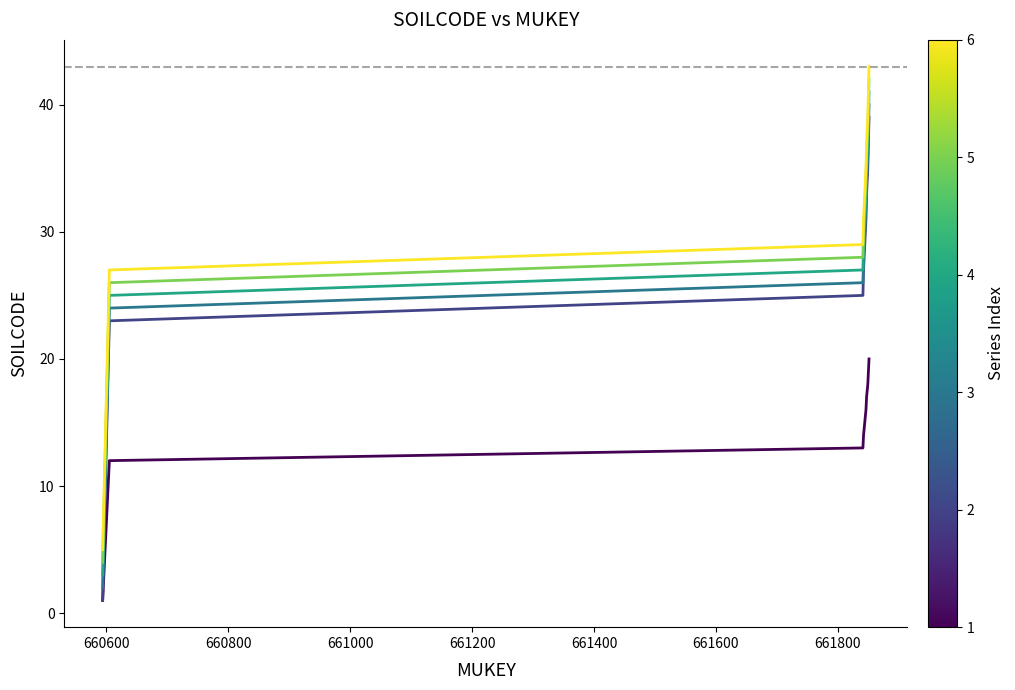

What is the maximum value shown in the chart?

43